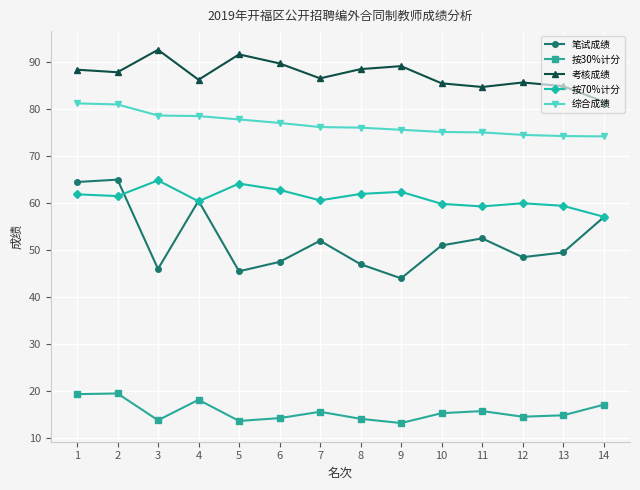

What is the average value of the 综合成绩 series?

76.8